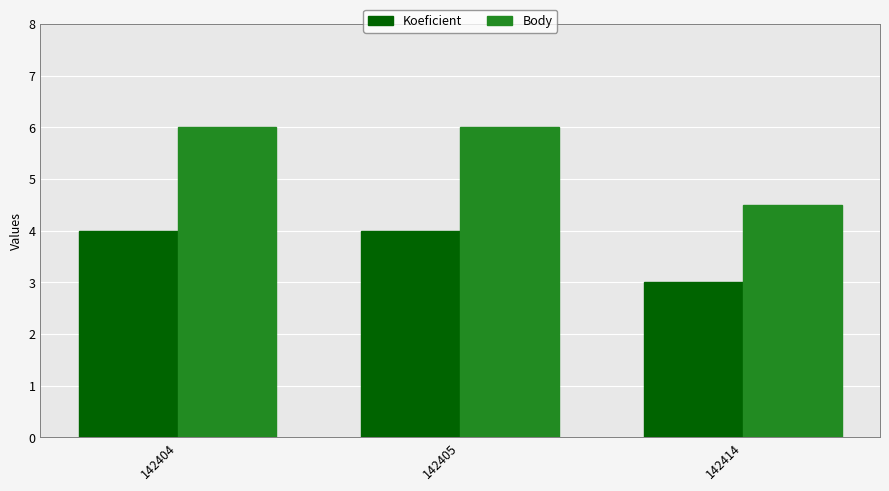

Reading left to right, what are all the values shown in this chart?

Koeficient: 142404=4.0	142405=4.0	142414=3.0
Body: 142404=6.0	142405=6.0	142414=4.5